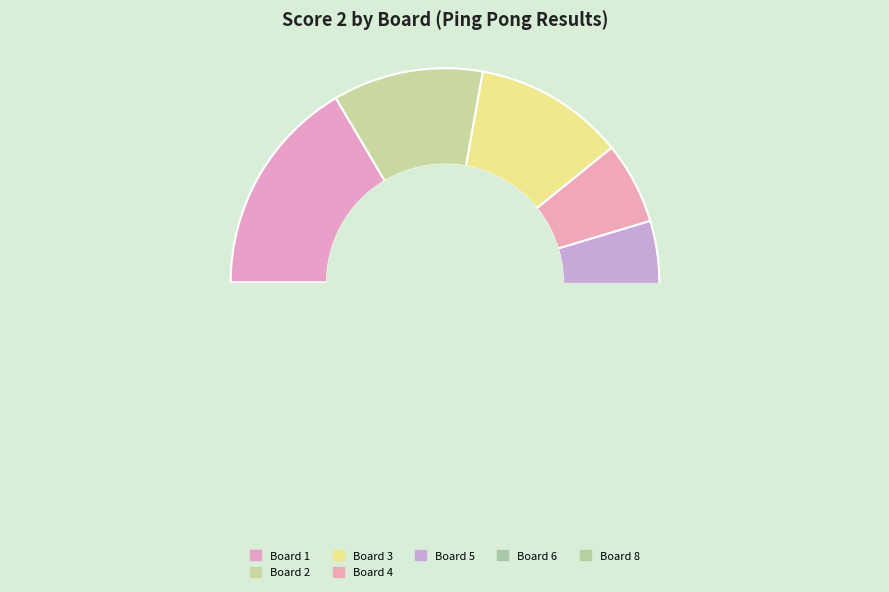

The Board 2 slice represents 25% of the pie. True or false?

False